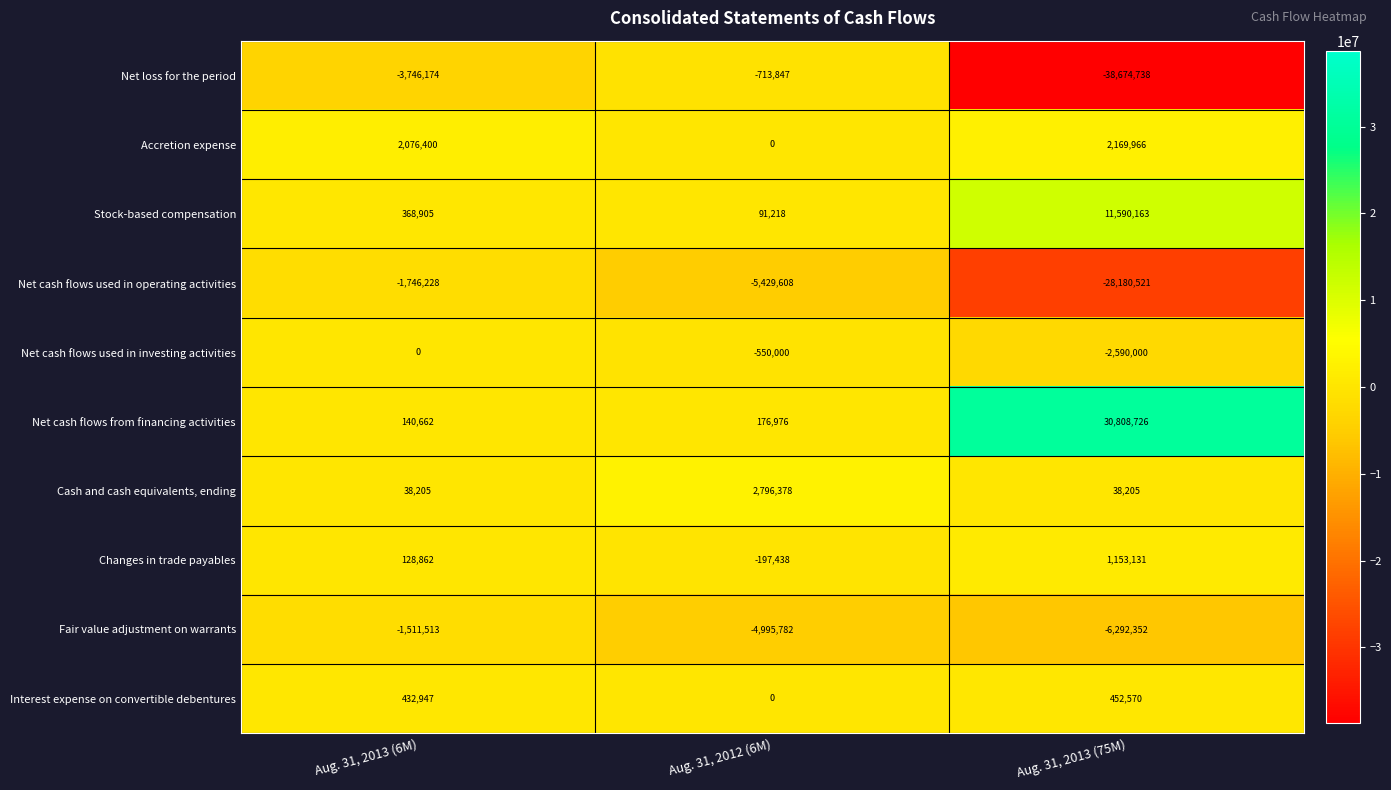

Reading right to left, extract all data points from this chart.

Net loss for the period: -38674738	-713847	-3746174
Accretion expense: 2169966	0	2076400
Stock-based compensation: 11590163	91218	368905
Net cash flows used in operating activities: -28180521	-5429608	-1746228
Net cash flows used in investing activities: -2590000	-550000	0
Net cash flows from financing activities: 30808726	176976	140662
Cash and cash equivalents, ending: 38205	2796378	38205
Changes in trade payables: 1153131	-197438	128862
Fair value adjustment on warrants: -6292352	-4995782	-1511513
Interest expense on convertible debentures: 452570	0	432947